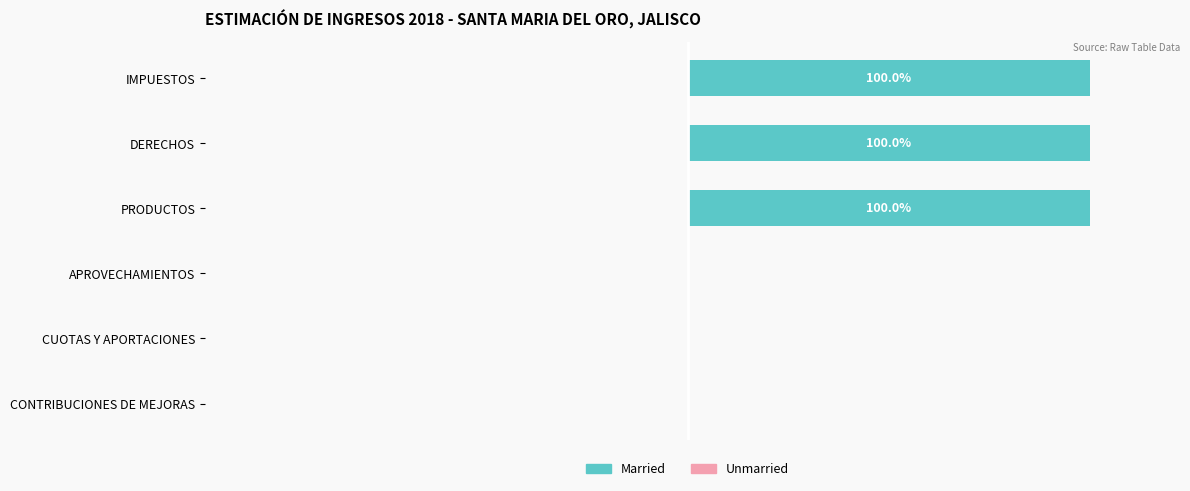

Which has a higher value, CUOTAS Y APORTACIONES or IMPUESTOS?

IMPUESTOS